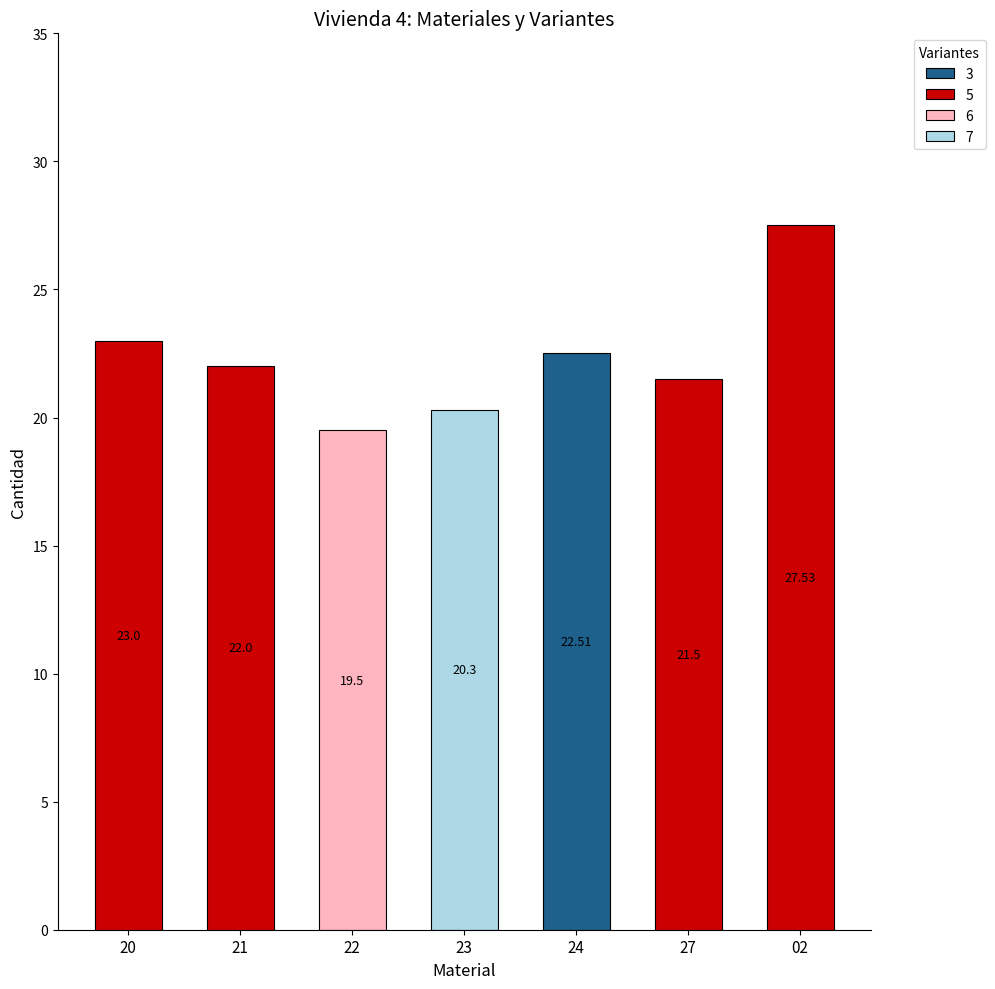

List the labels in order of value, largest first.

02, 20, 24, 21, 27, 23, 22